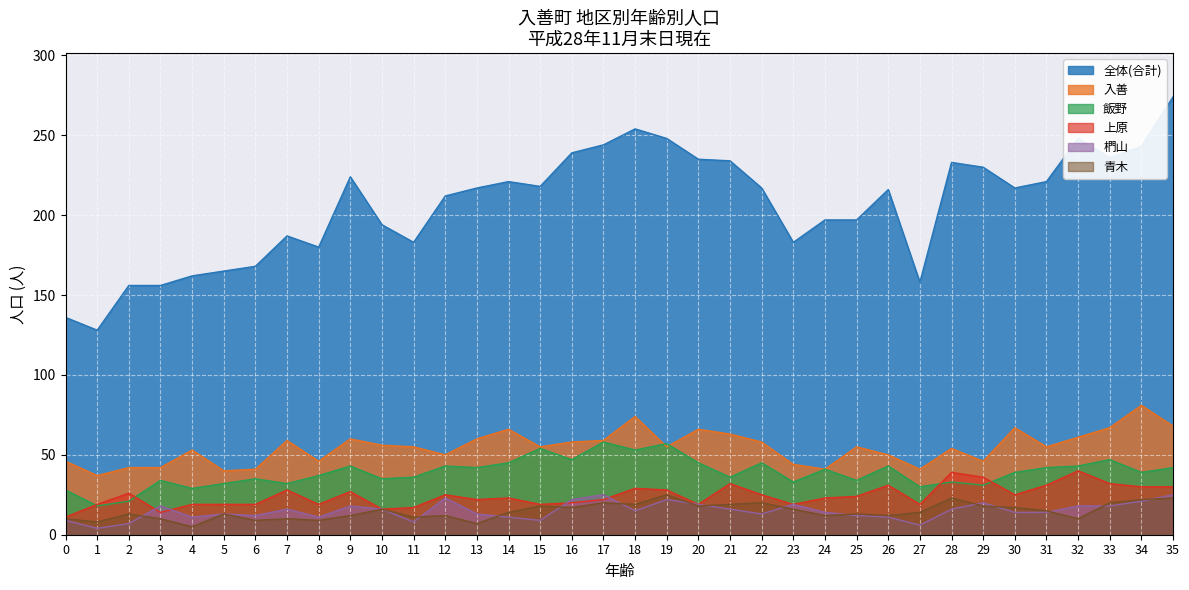

Which series has the largest total across all categories?

全体(合計)